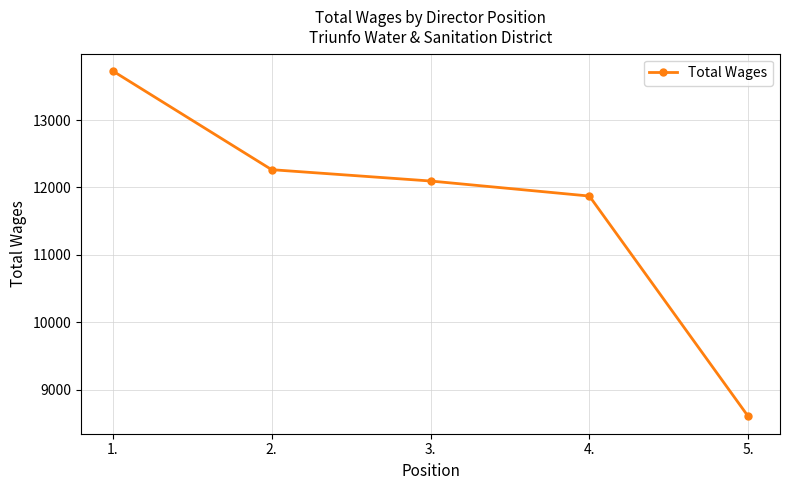

What is the difference between the values at 2. and 3.?

168